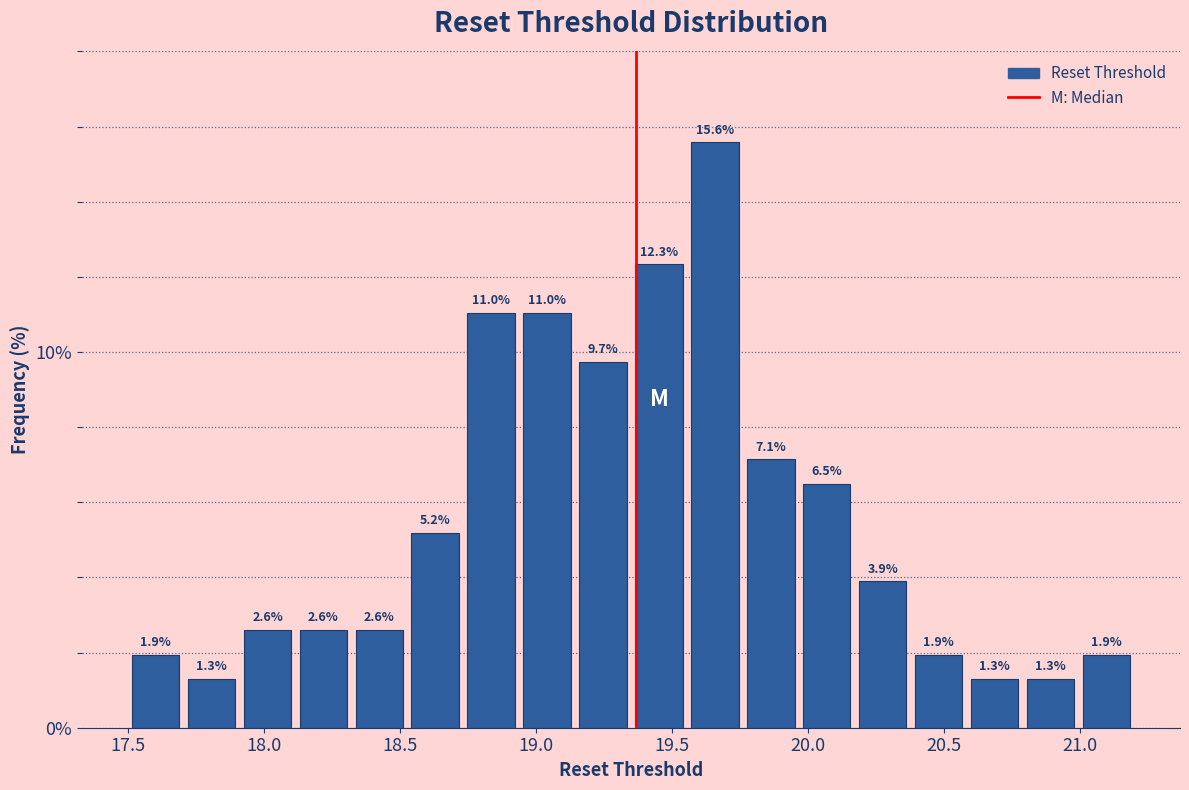

What is the height of the bar covering 20.80 to 21.00 on the x-axis? The bar edges are not printed on the chart, so give them approximately, as read against the axis.

1.3